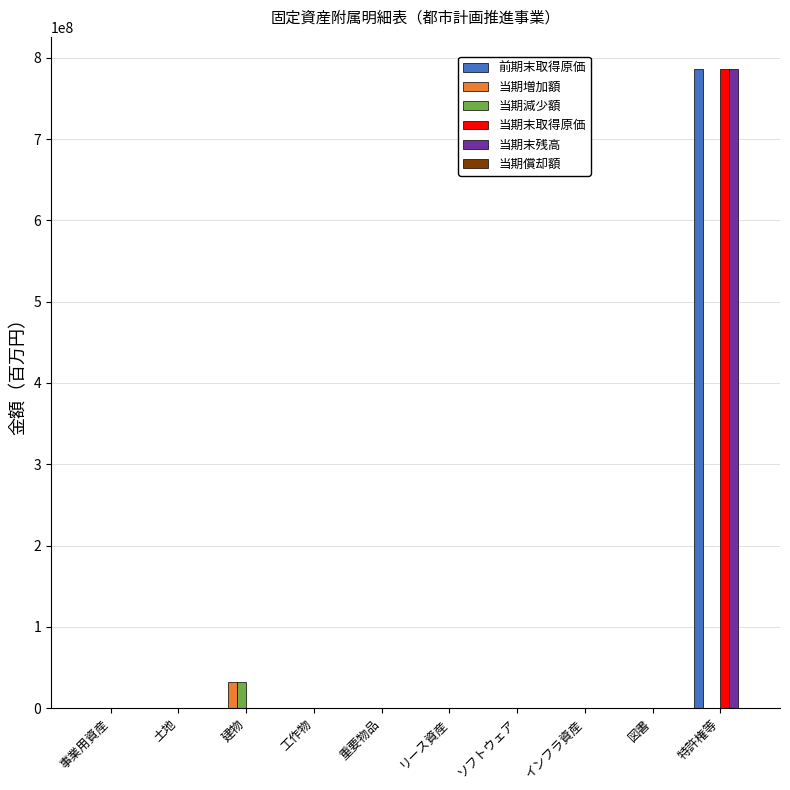

What is the sum of all 当期末取得原価 values?

786493550